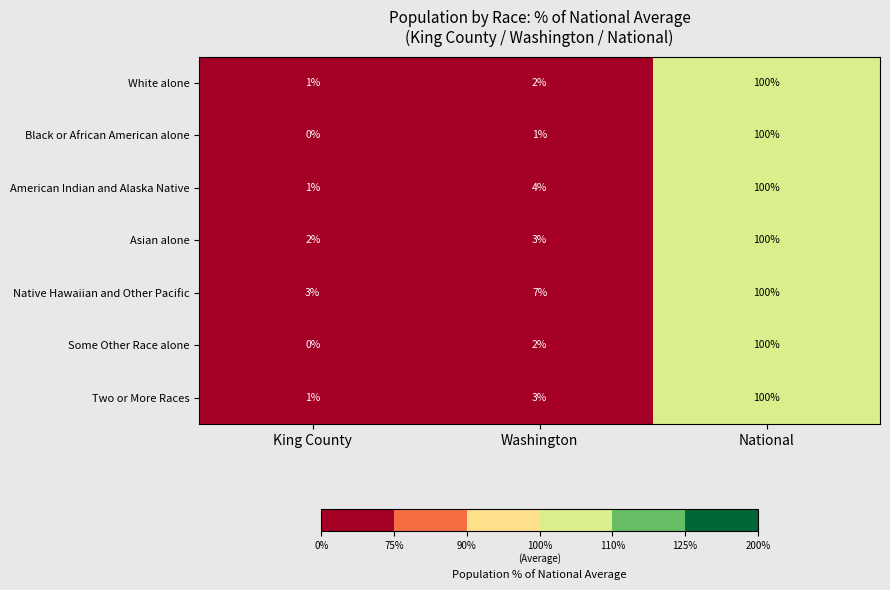

At how many categories does at least one series exceed 42?

1